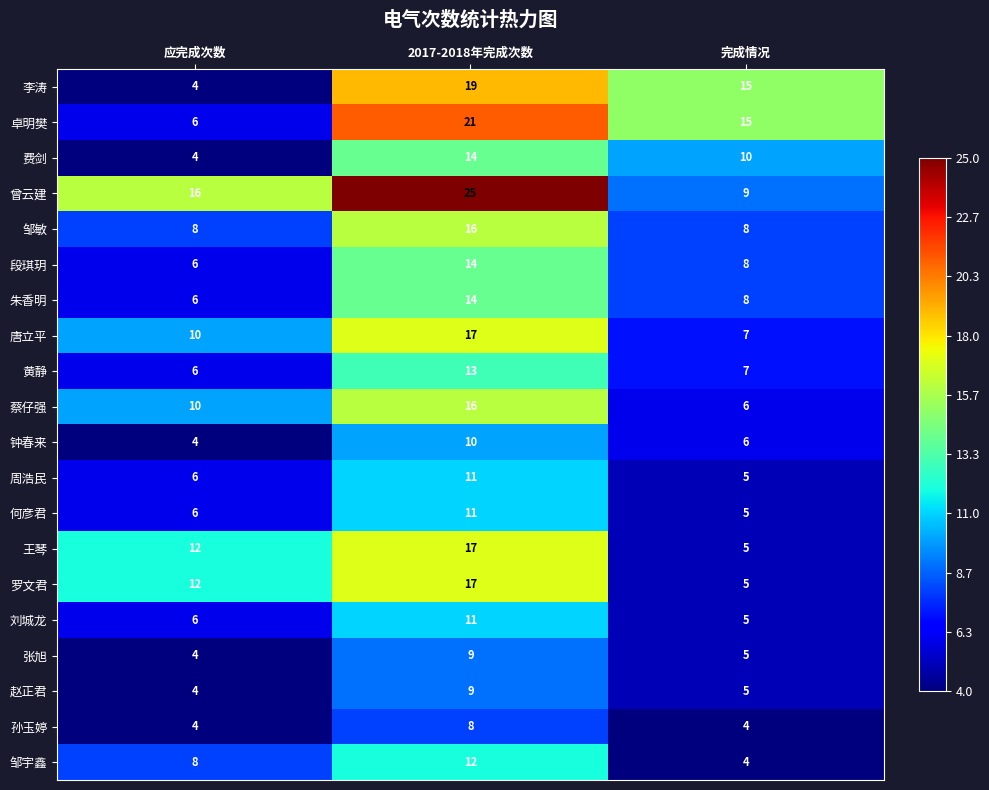

Which series has the largest total across all categories?

曾云建